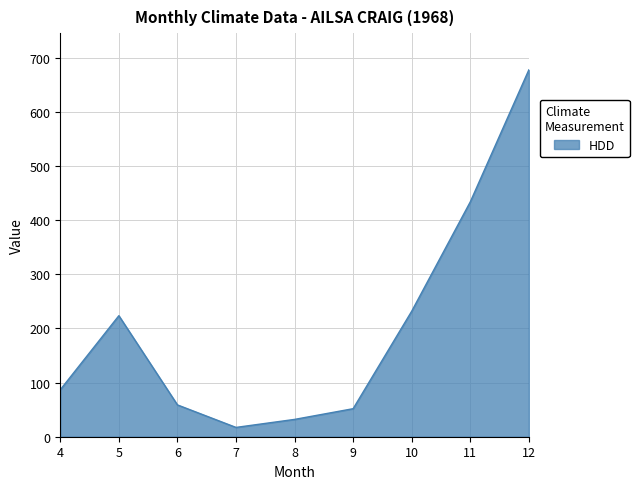

Which has a higher value, 9 or 5?

5